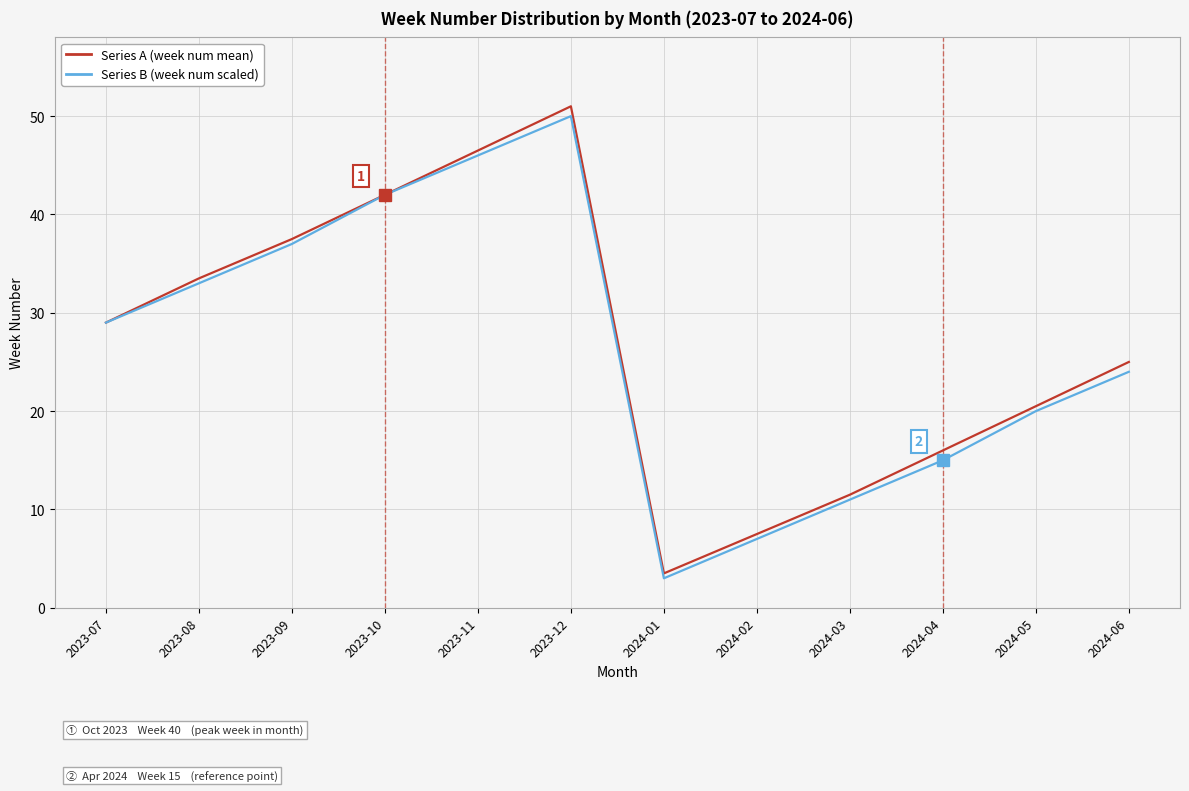

What is the highest value of the Series B (week num scaled) series?

50.0